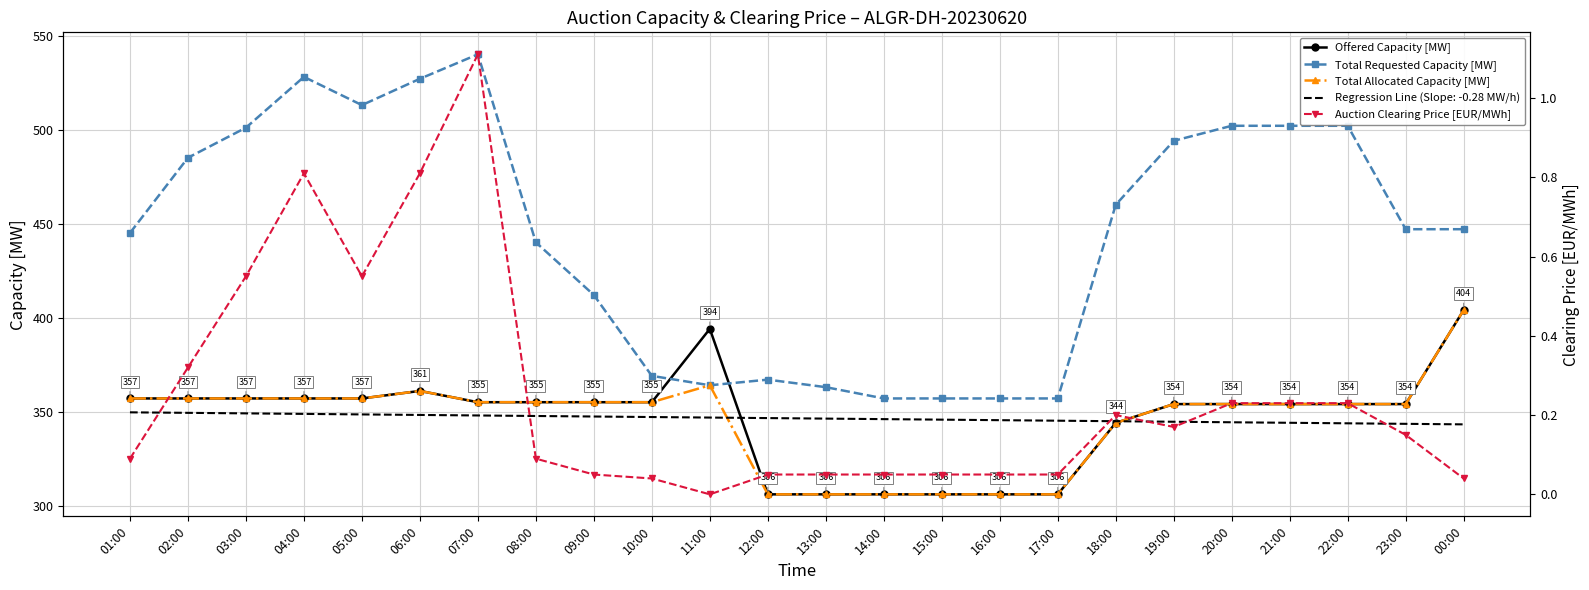

Which series has the widest spread of values?

Total Requested Capacity [MW]